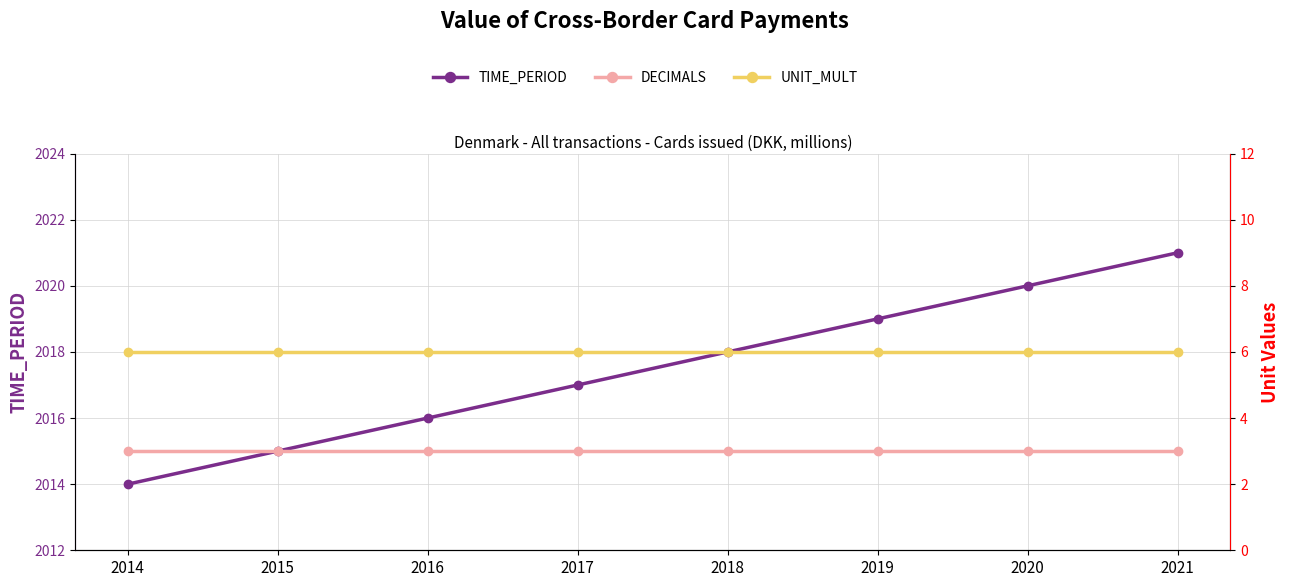

True or false: DECIMALS and UNIT_MULT cross at least once.

False